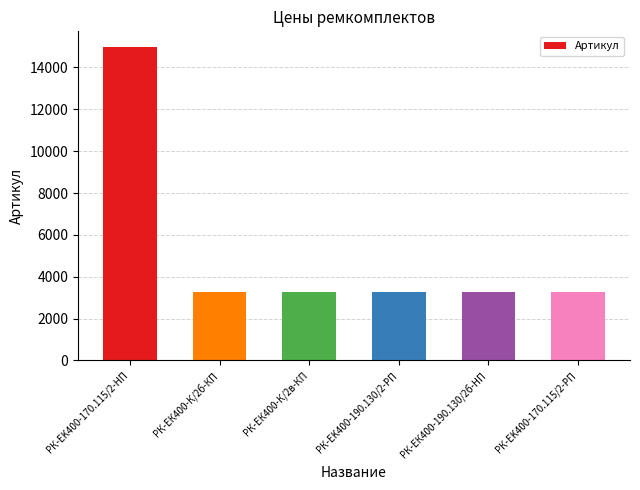

Approximately how many times larger is the value at РК-ЕК400-К/2в-КП compared to РК-ЕК400-К/2б-КП?

1.0